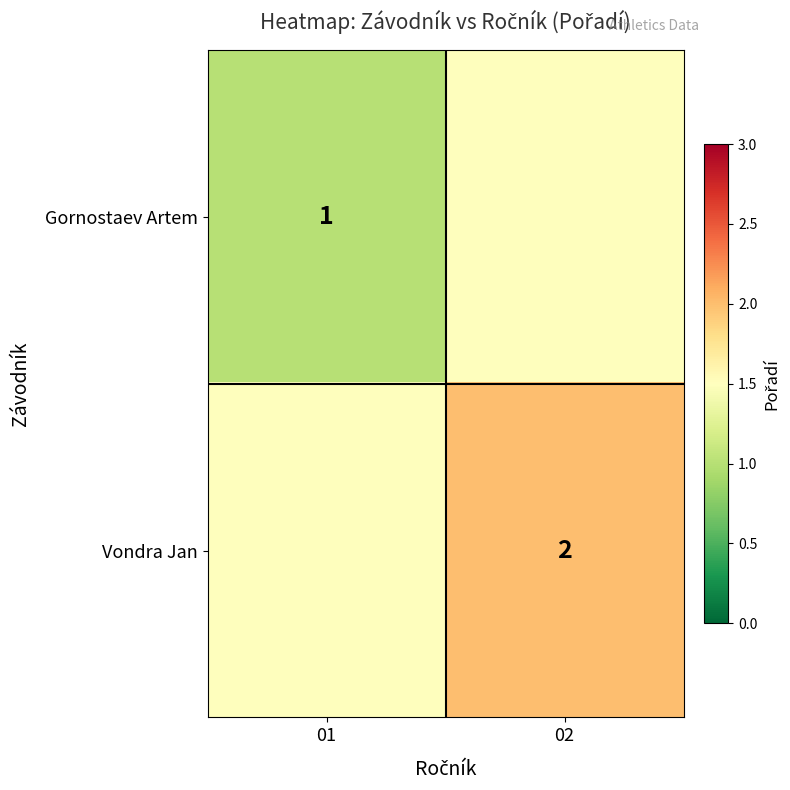

The Vondra Jan series shows 2.0 at 02. True or false?

True